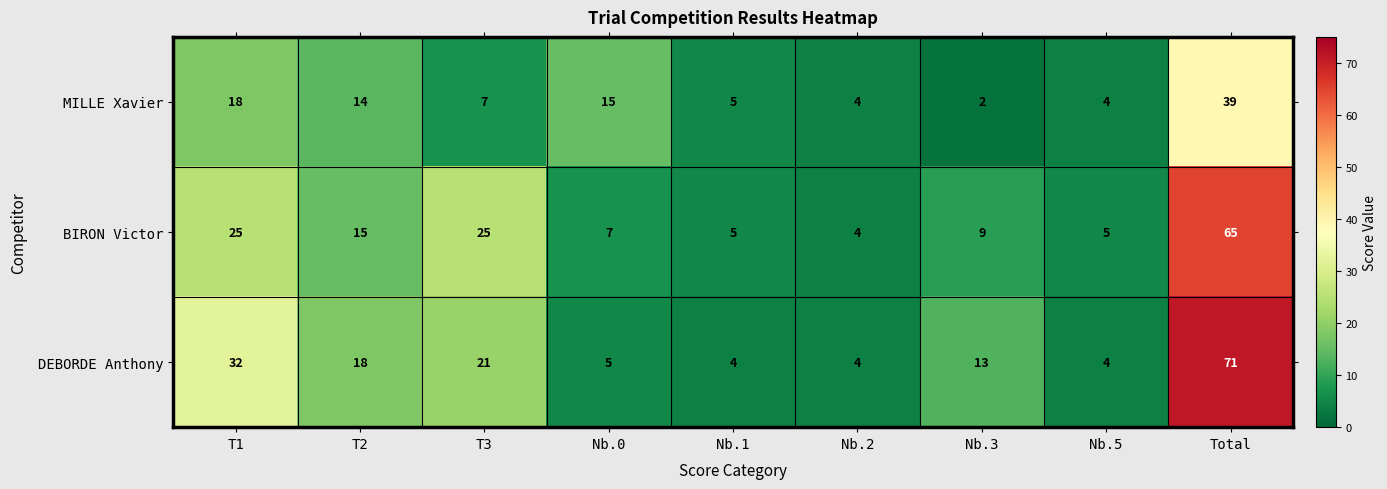

What is the difference between the second highest and second lowest values in the MILLE Xavier series?

14